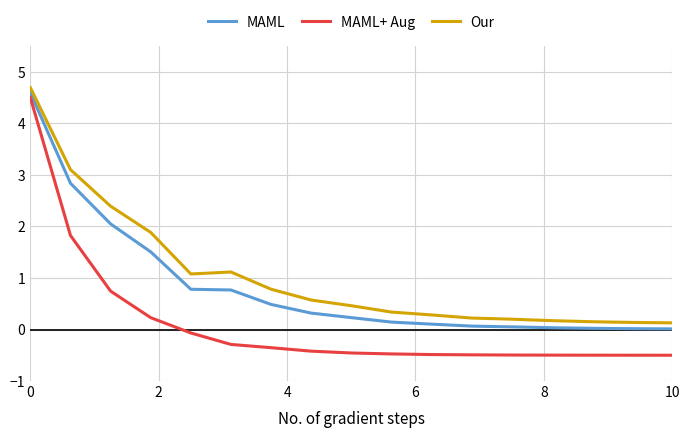

What is the difference between the maximum and minimum values in the Our series?

4.6